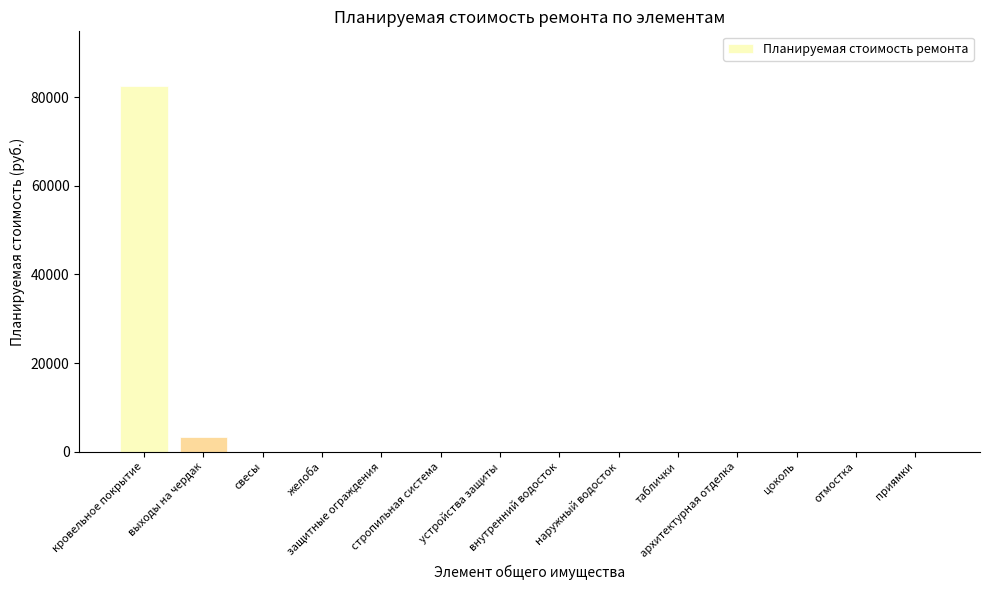

What is the sum of all values?

85909.1